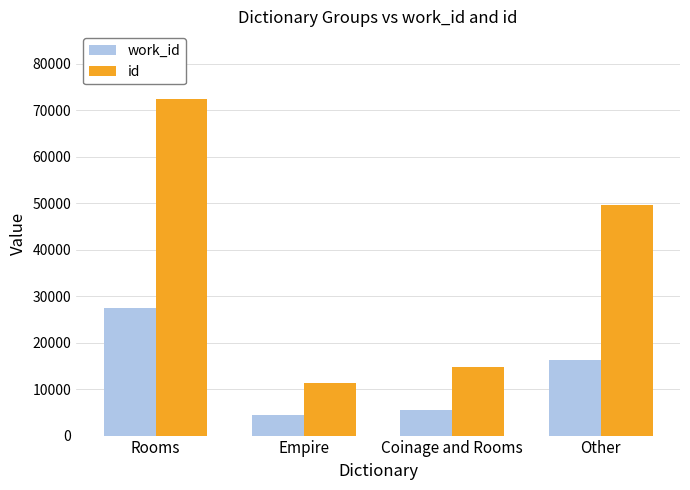

Which series has the widest spread of values?

id